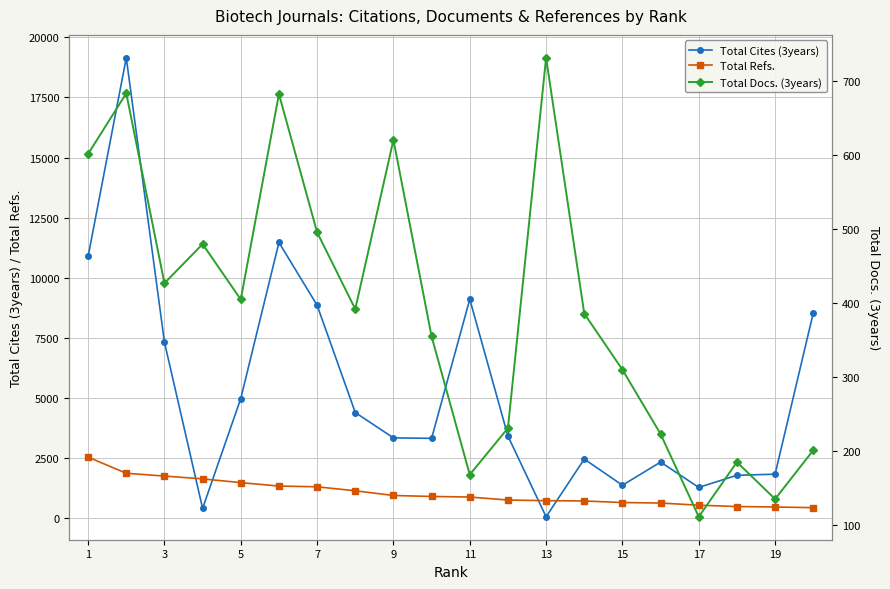

How many times do Total Refs. and Total Cites (3years) cross each other?

4